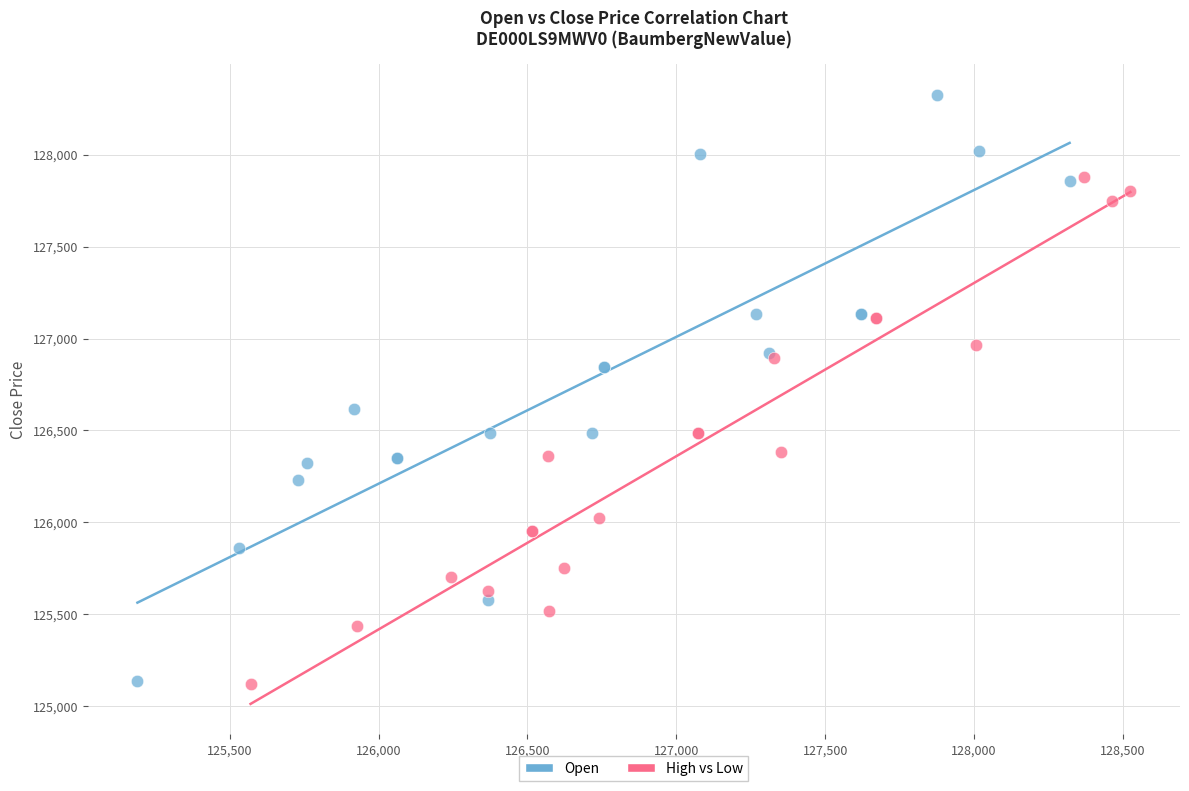

What are all the series names shown in the legend?

Open, High vs Low